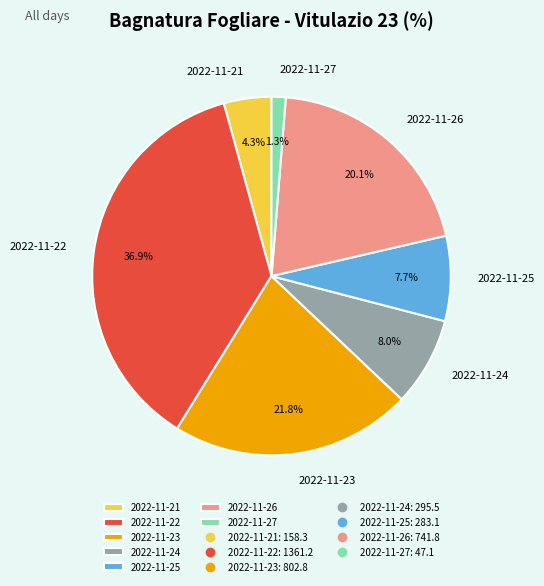

How many segments does this pie chart have?

7